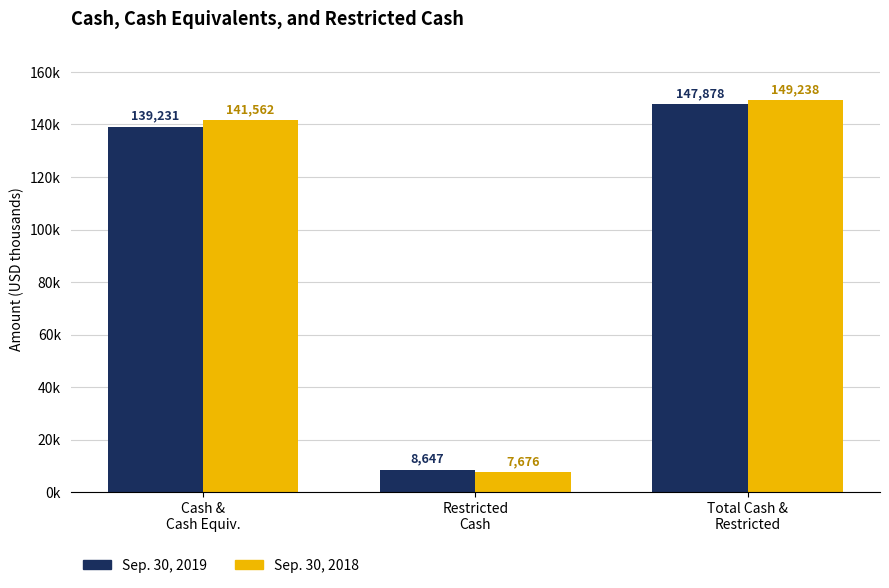

Which label corresponds to the smallest value in the chart?

Restricted
Cash